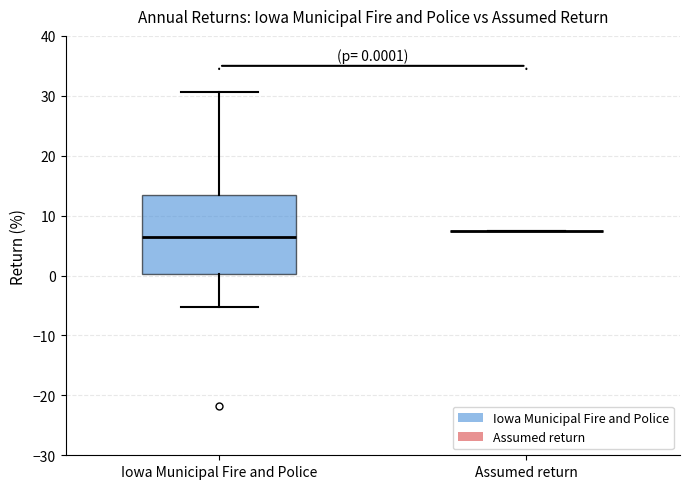

Which box is the tallest, from its lower edge to its upper edge?

Iowa Municipal Fire and Police